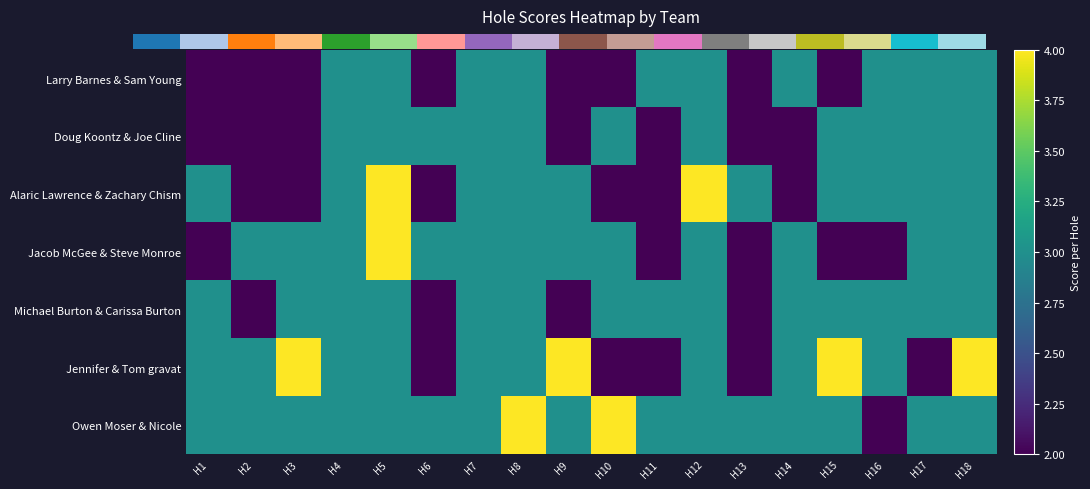

Count the number of categories in the chart.

18